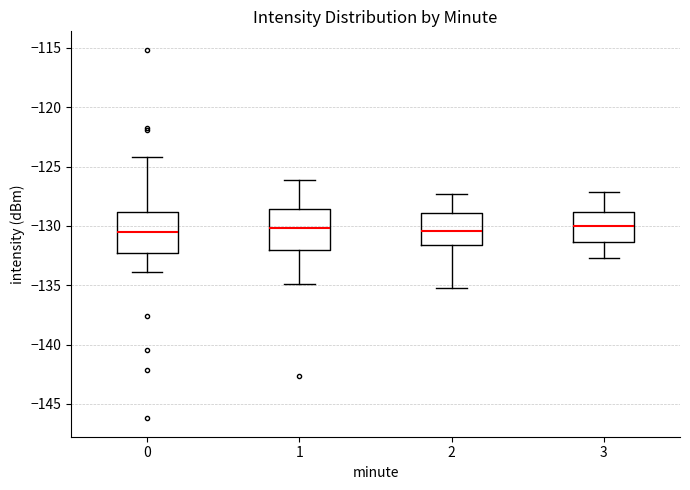

Reading left to right, transcribe this box plot: for each box, give where its median line is, the range the box spans, and where its two whiskers end, as read against the y-axis. The values are not printed on the chart, so give them approximately, as read against the axis.

0: median -130.5, box -132.5 to -129.0, whiskers -134.0 to -124.0
1: median -130.0, box -132.0 to -128.5, whiskers -135.0 to -126.0
2: median -130.5, box -131.5 to -129.0, whiskers -135.0 to -127.5
3: median -130.0, box -131.5 to -129.0, whiskers -132.5 to -127.0